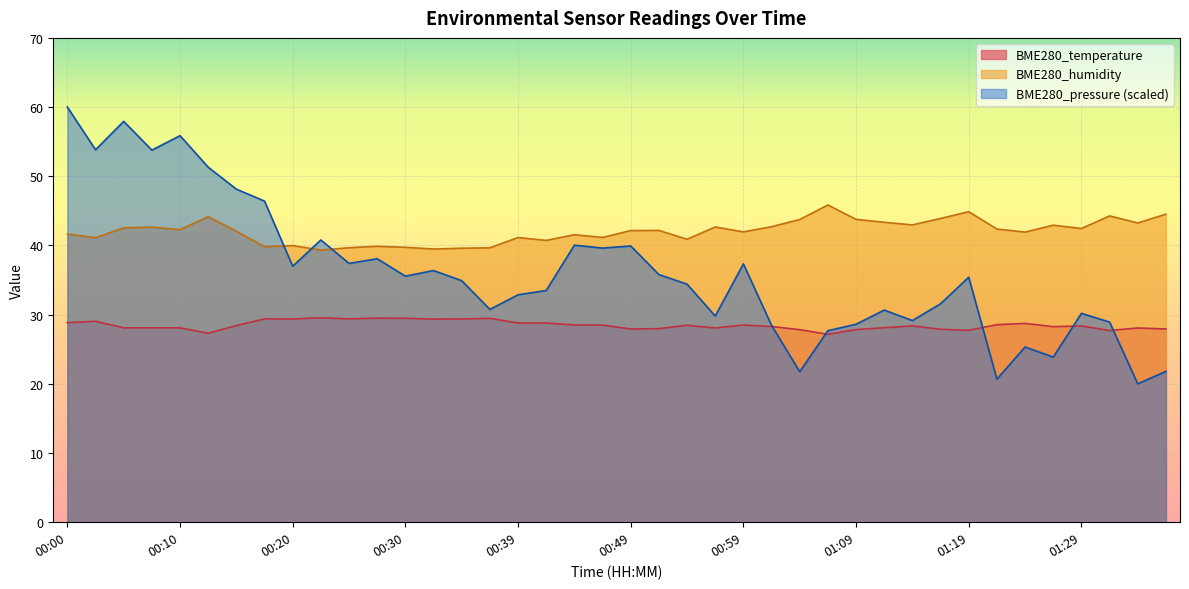

How many times do BME280_temperature and BME280_pressure_norm cross each other?

5